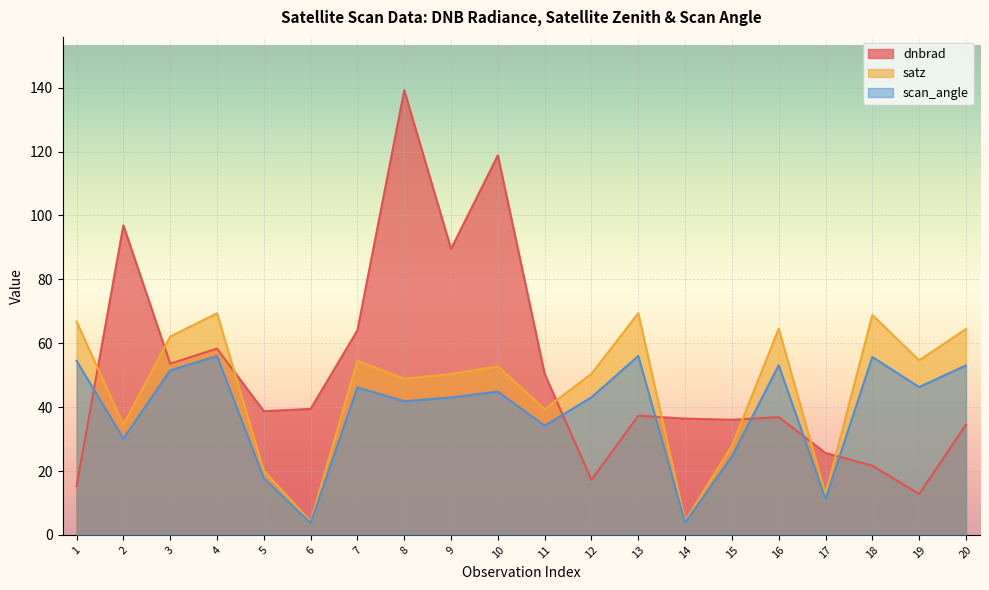

What is the spread (max minus min) of values at 5?

21.0